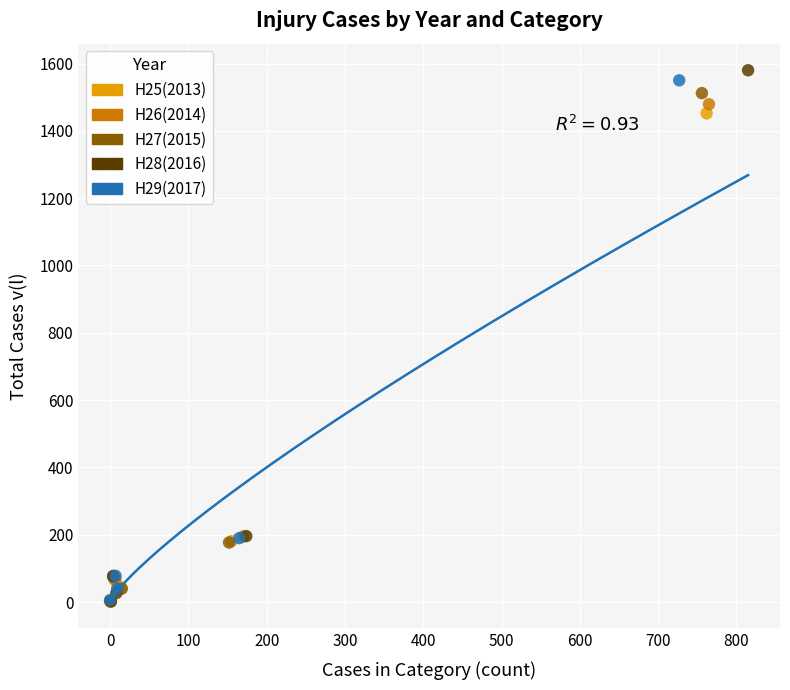

Which series has the largest Y range (max minus min)?

H28(2016)